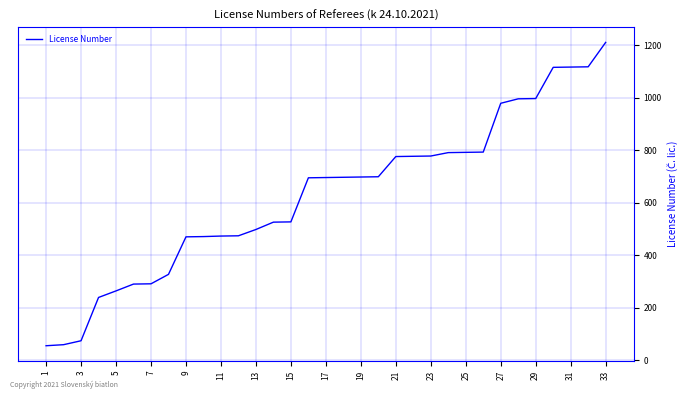

How many lines are shown in the chart?

1